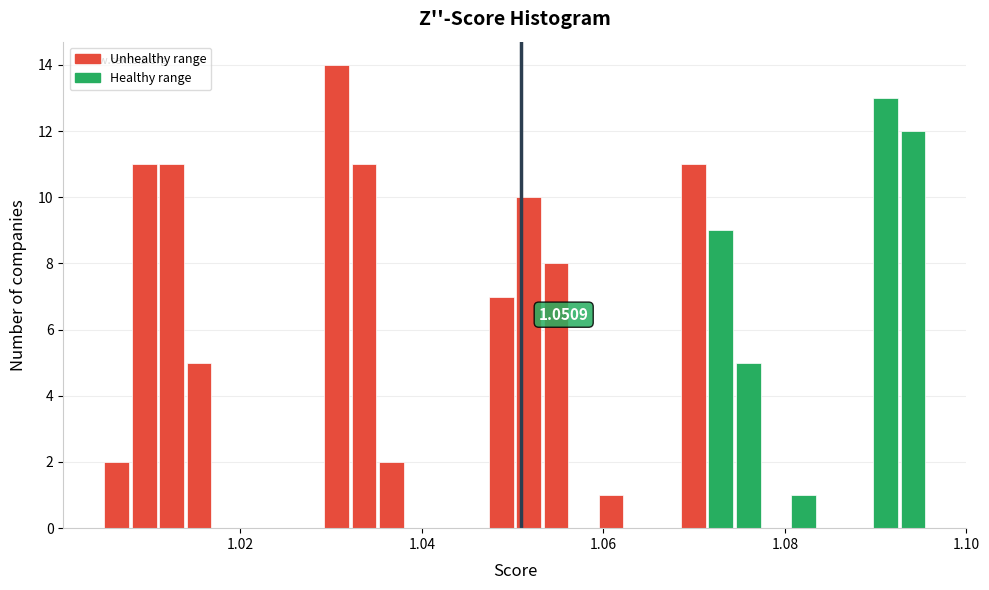

Around what value on the x-axis is the tallest bar? Give the approximate position of its centre, as read against the axis.

1.030